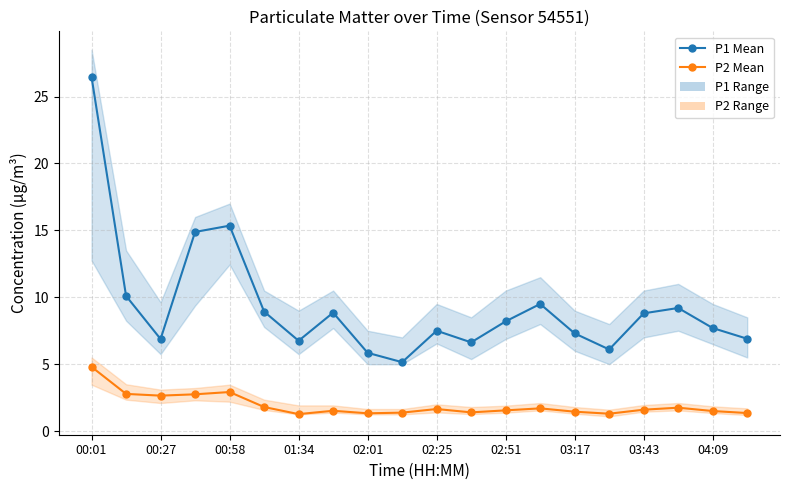

True or false: P2 and P1 intersect in this chart.

False